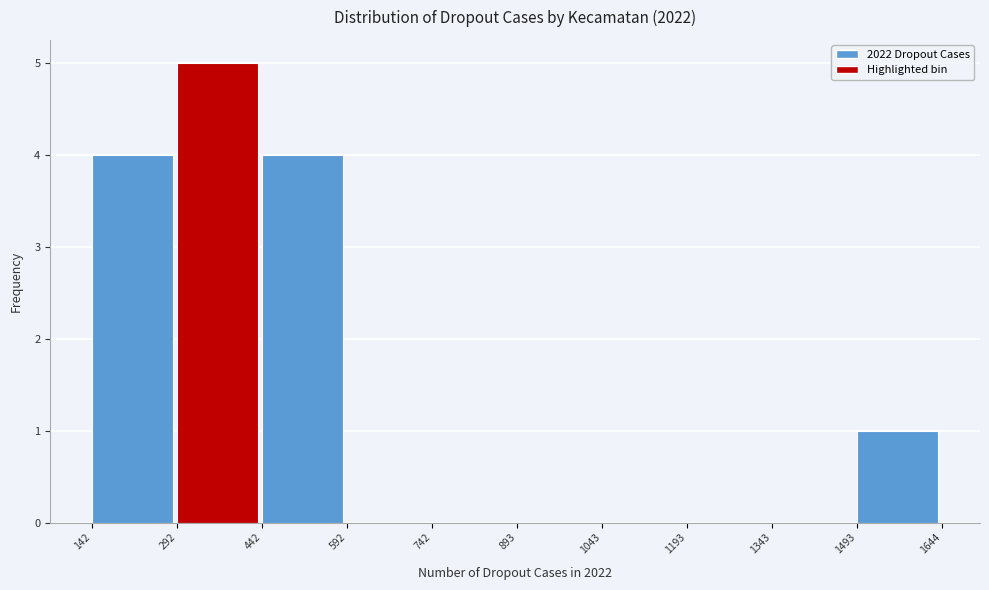

What is the height of the bar covering 292 to 442 on the x-axis? The values are not printed on the chart, so give them approximately, as read against the axis.

5